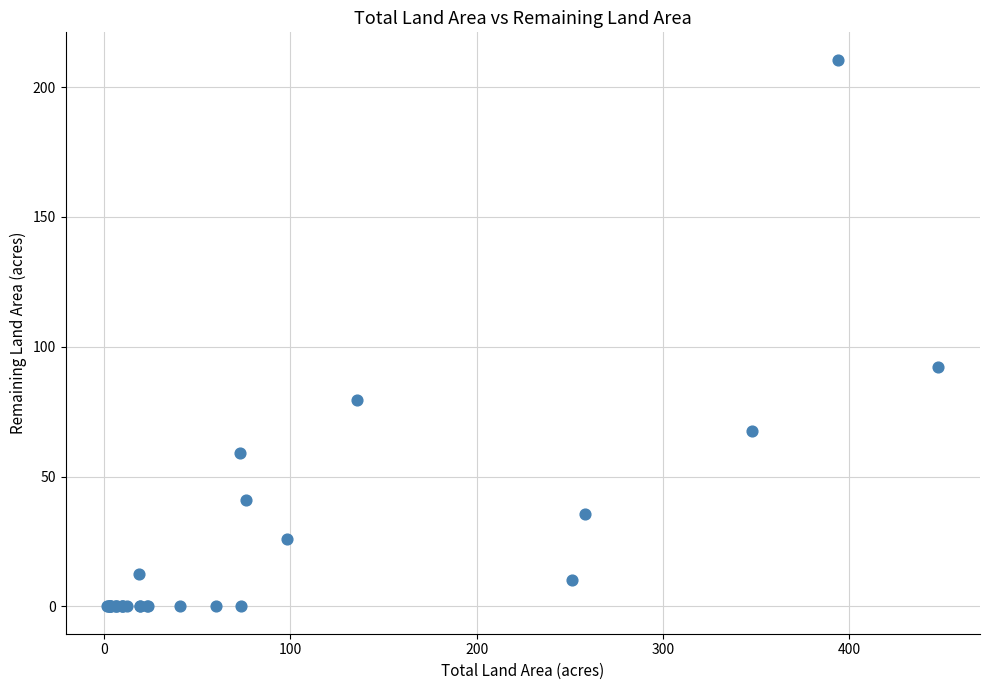

What Y value in the scatter plot is closest to 105?

92.4